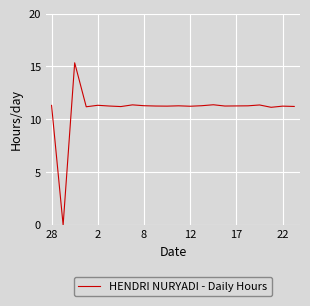

How many lines are shown in the chart?

1